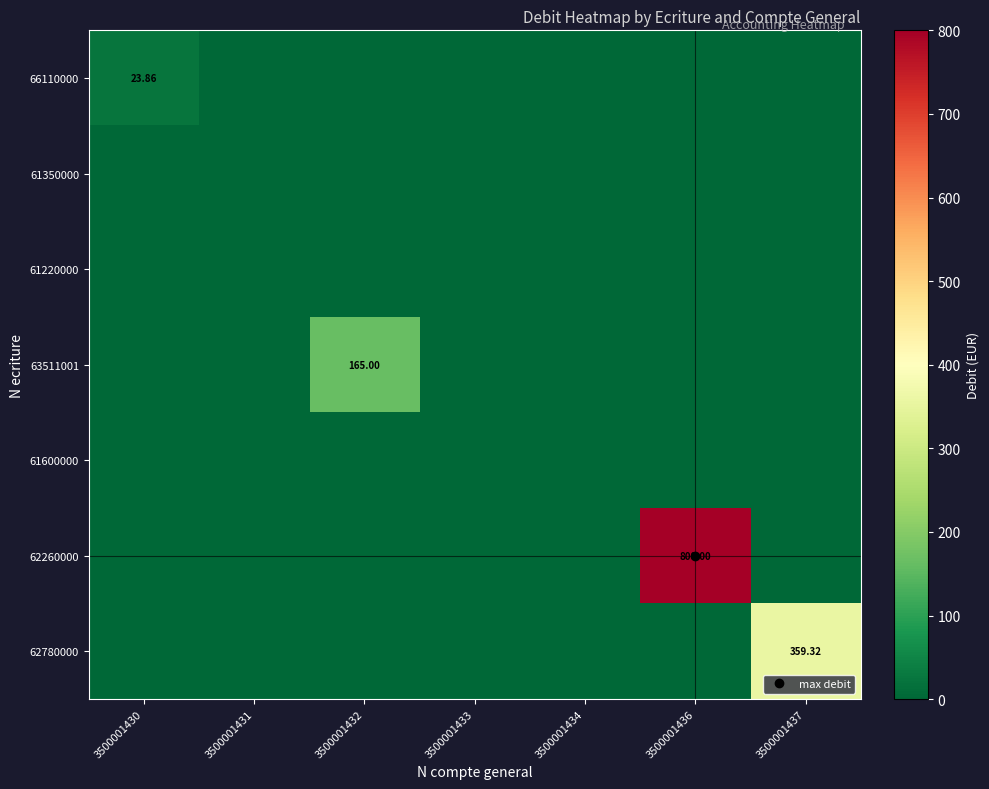

What value does the 62780000 series have at 3500001437?

359.3